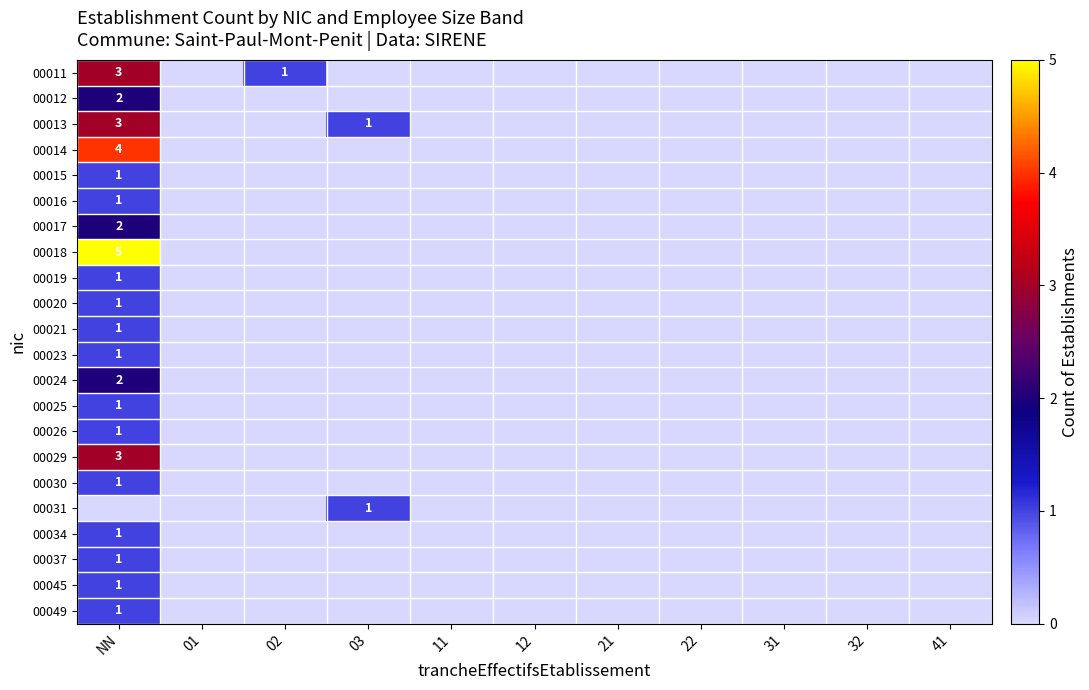

True or false: 00026 has a value of 2 at NN.

False